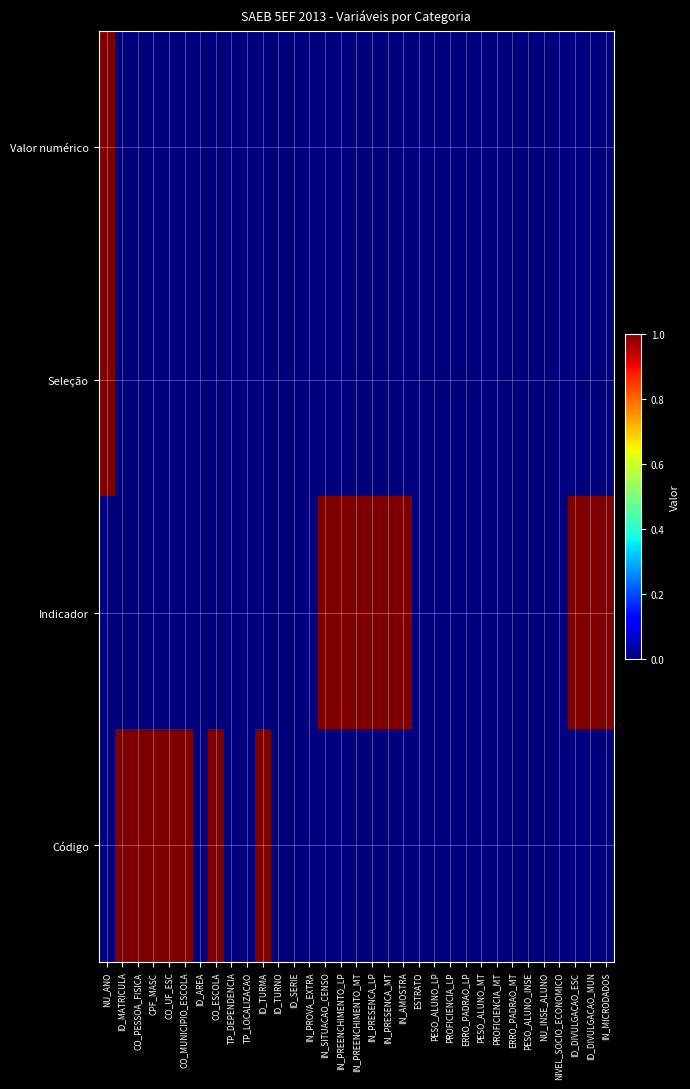

At how many categories does at least one series exceed 0?

17